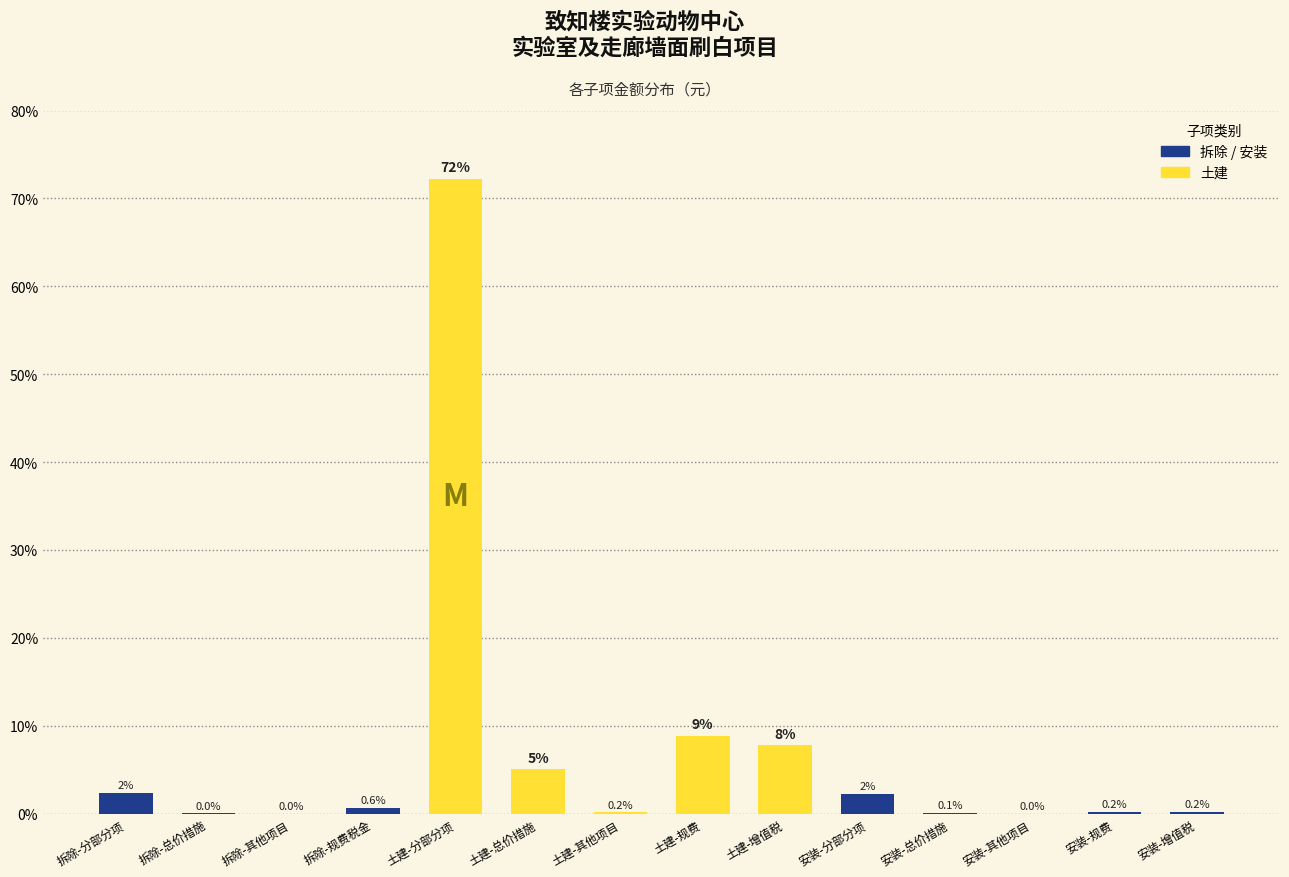

Which label corresponds to the largest value in the chart?

土建-分部分项